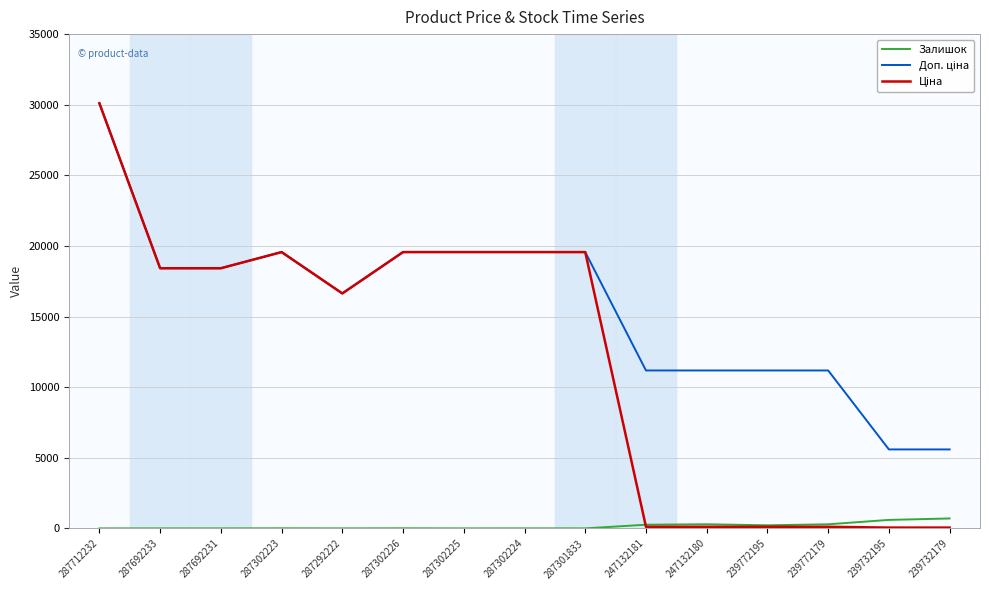

At which category is the sum across all series the highest?

287712232